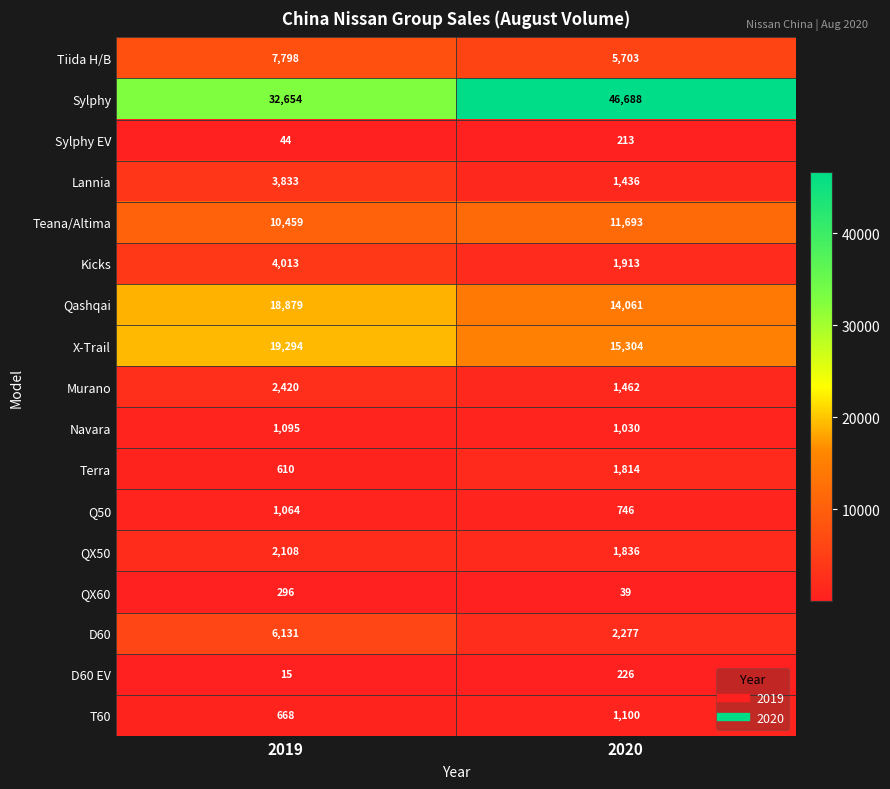

What is the smallest value displayed?

15